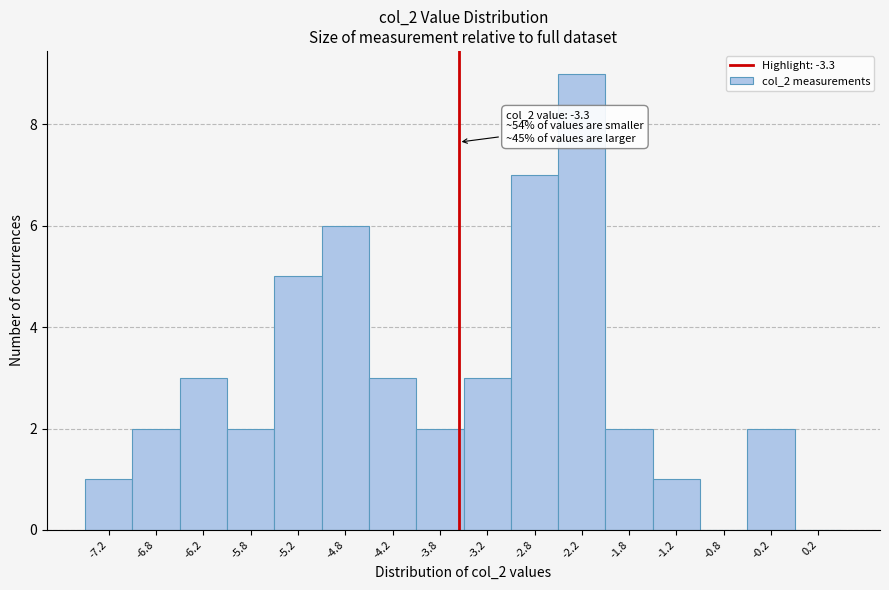

Reading left to right, transcribe all the data shown in this chart.

-7.2=1	-6.8=2	-6.2=3	-5.8=2	-5.2=5	-4.8=6	-4.2=3	-3.8=2	-3.2=3	-2.8=7	-2.2=9	-1.8=2	-1.2=1	-0.8=0	-0.2=2	0.2=0